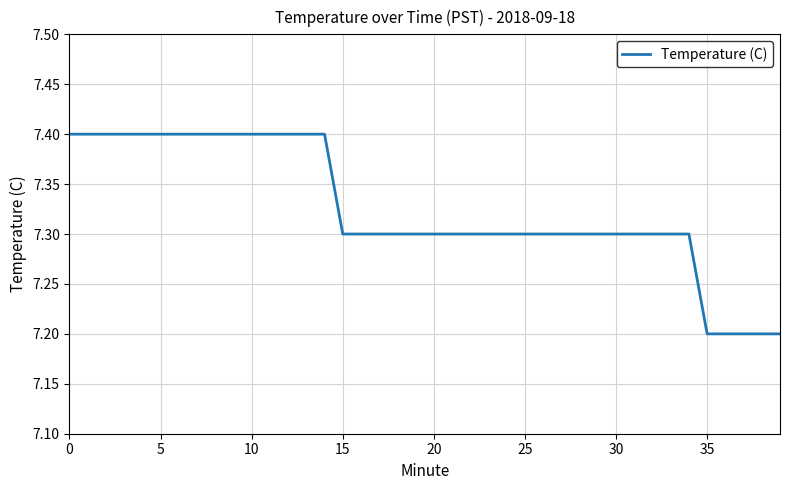

What is the smallest value displayed?

7.2